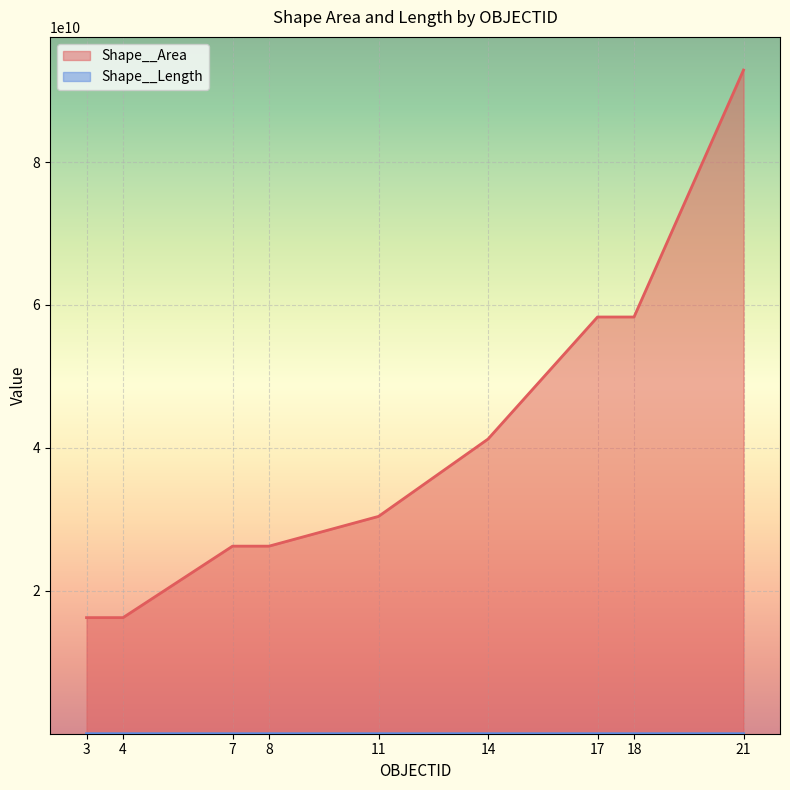

What is the sum of the Shape__Area values at 18 and 4?

74568008588.1